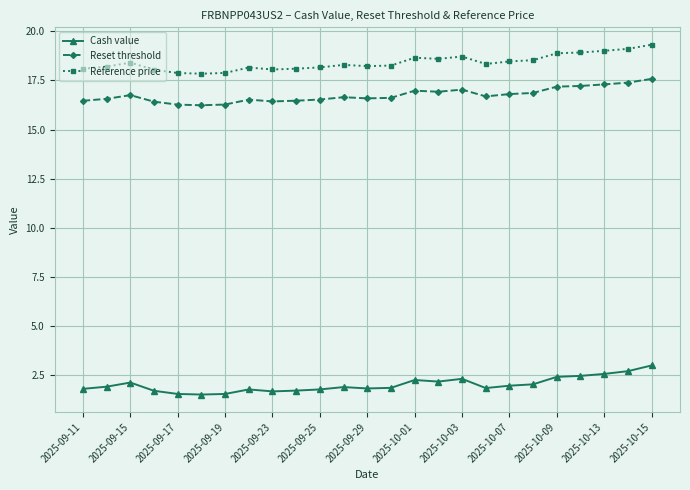

True or false: Cash value has more than 1 interior local peaks.

True